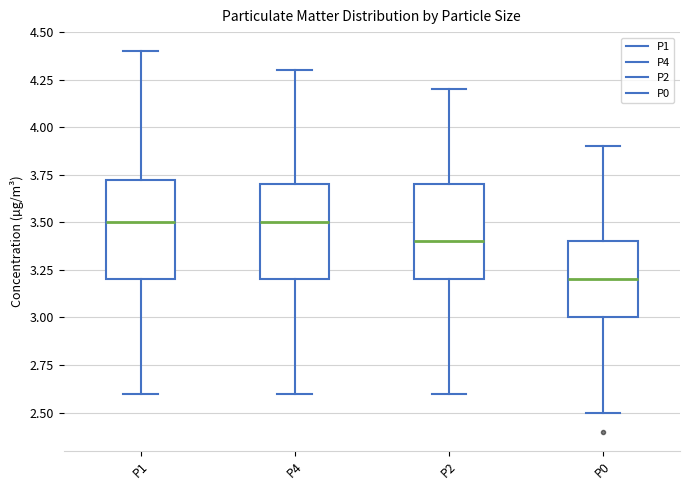

Reading left to right, transcribe this box plot: for each box, give where its median line is, the range the box spans, and where its two whiskers end, as read against the y-axis. The values are not printed on the chart, so give them approximately, as read against the axis.

P1: median 3.50, box 3.20 to 3.75, whiskers 2.60 to 4.40
P4: median 3.50, box 3.20 to 3.70, whiskers 2.60 to 4.30
P2: median 3.40, box 3.20 to 3.70, whiskers 2.60 to 4.20
P0: median 3.20, box 3.00 to 3.40, whiskers 2.50 to 3.90